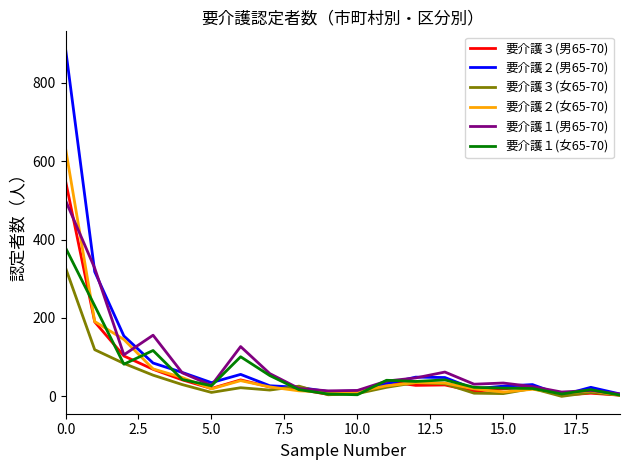

Which series has the largest range (max minus min)?

要介護２(男65-70)